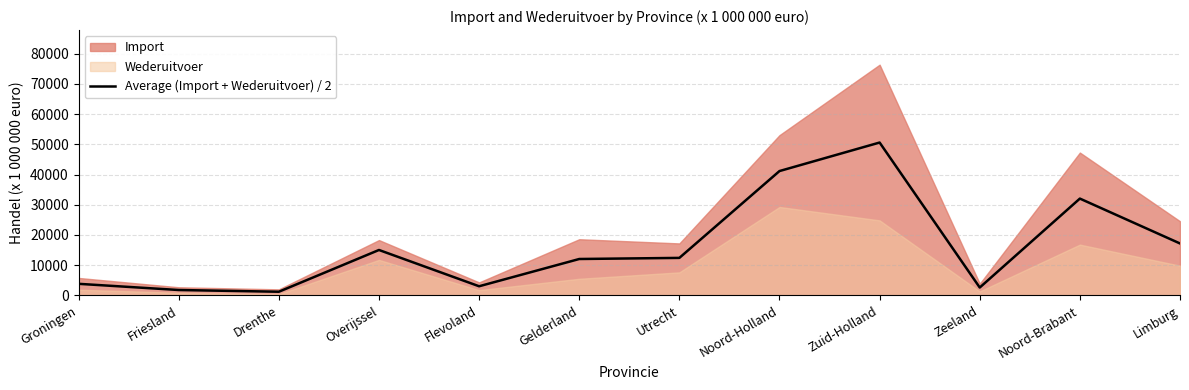

What is the highest value of the Average (Import + Wederuitvoer) / 2 series?

50591.0